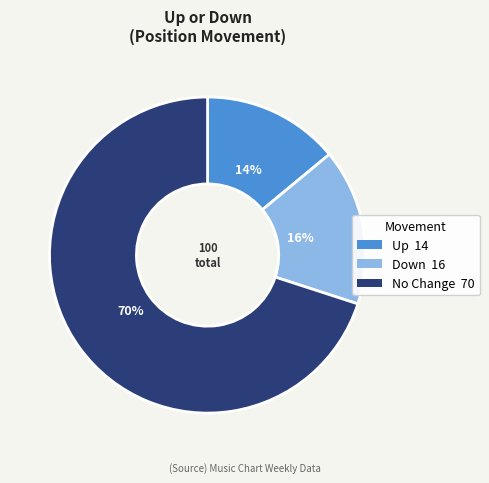

To the nearest percent, what is the difference between the No Change 70 and Down 16 slice percentages?

54%